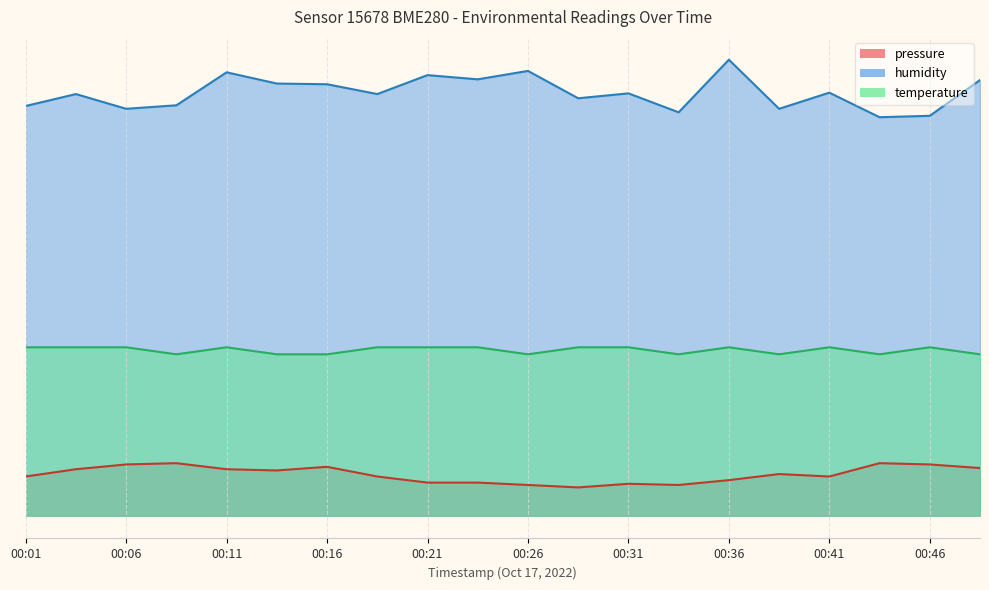

What is the value of the pressure point at the 4th from the left?

0.7